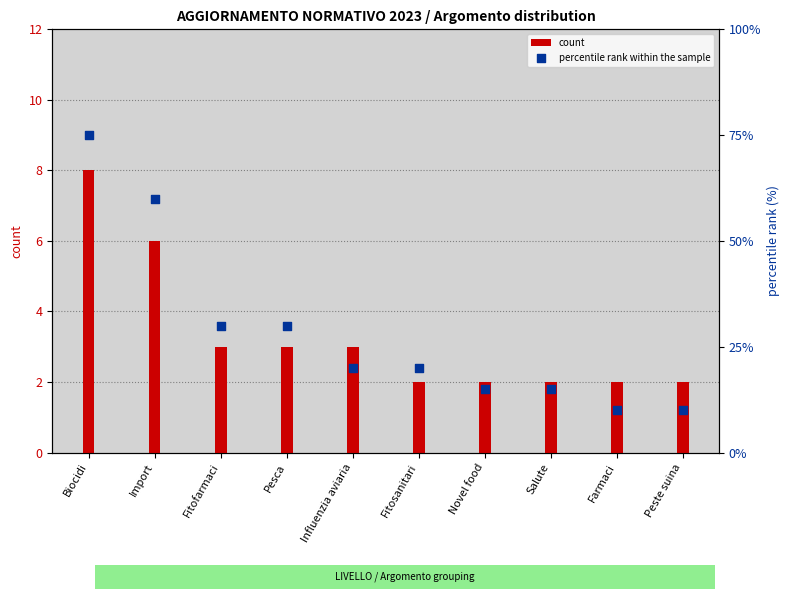

What are all the series names shown in the legend?

count, percentile rank within the sample